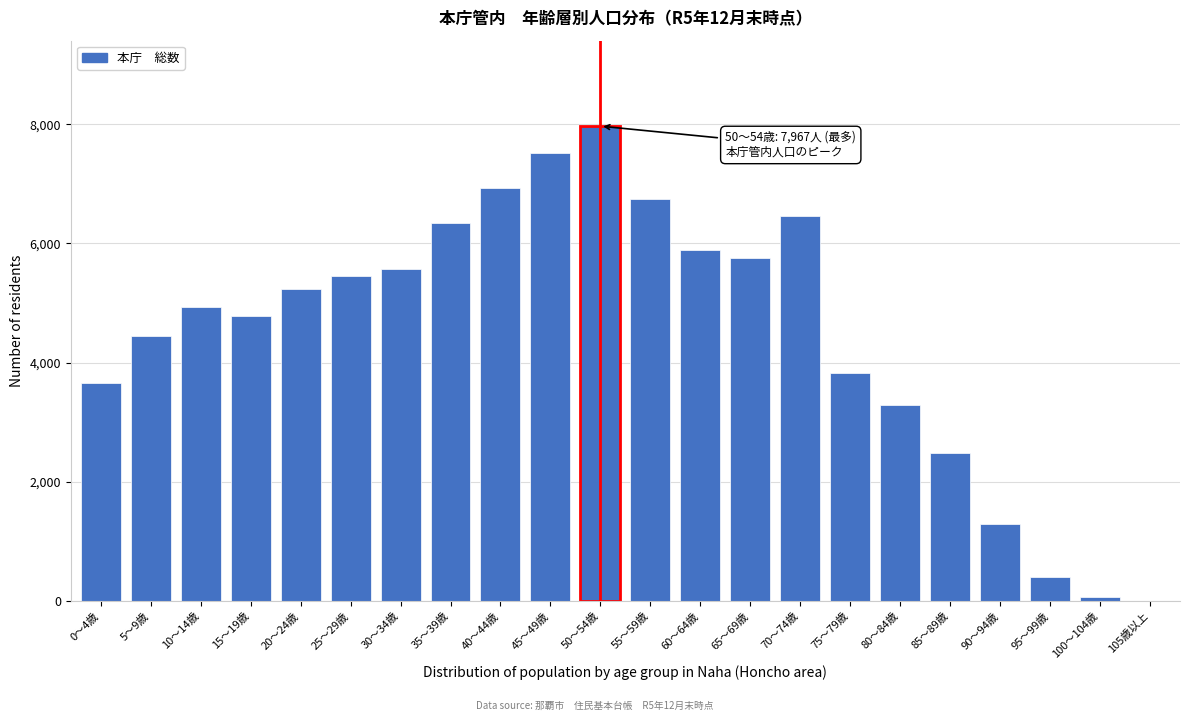

Reading left to right, list all the values displayed in this chart.

0～4歳=3665	5～9歳=4452	10～14歳=4939	15～19歳=4778	20～24歳=5238	25～29歳=5451	30～34歳=5567	35～39歳=6350	40～44歳=6932	45～49歳=7525	50～54歳=7967	55～59歳=6746	60～64歳=5891	65～69歳=5751	70～74歳=6465	75～79歳=3831	80～84歳=3293	85～89歳=2485	90～94歳=1299	95～99歳=410	100～104歳=64	105歳以上=3